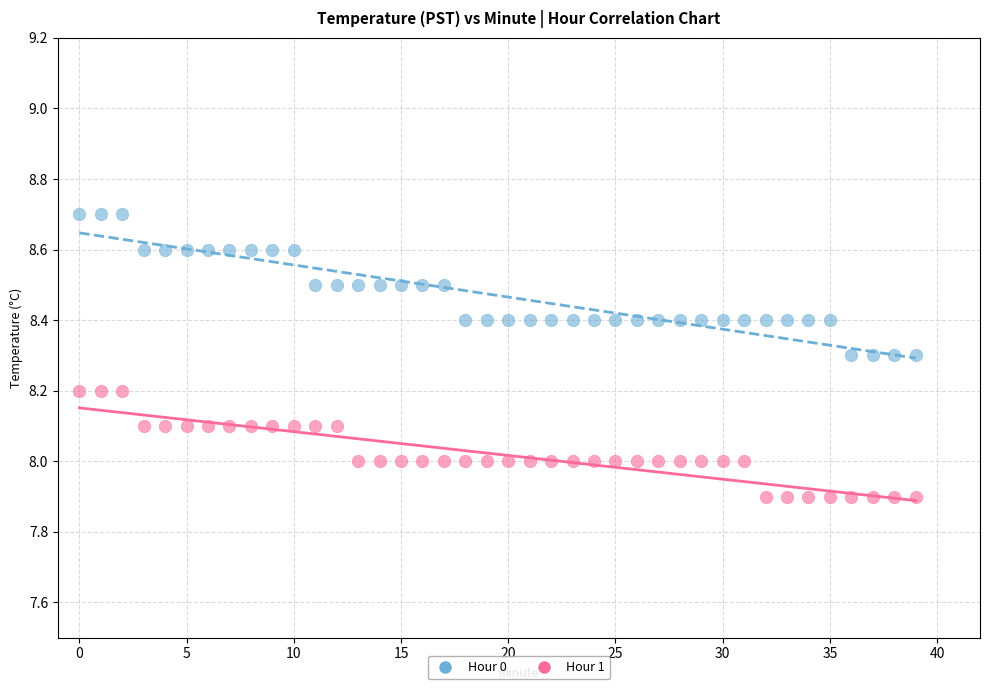

Across all data points, what is the range of Y values (max minus min)?

0.8